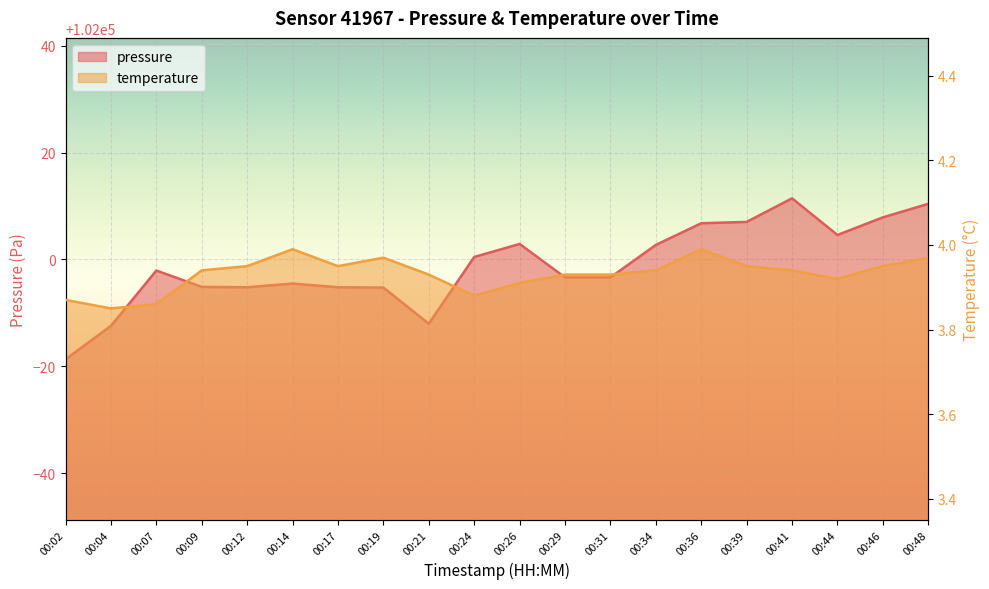

Which series changed the most between 00:29 and 00:31?

pressure